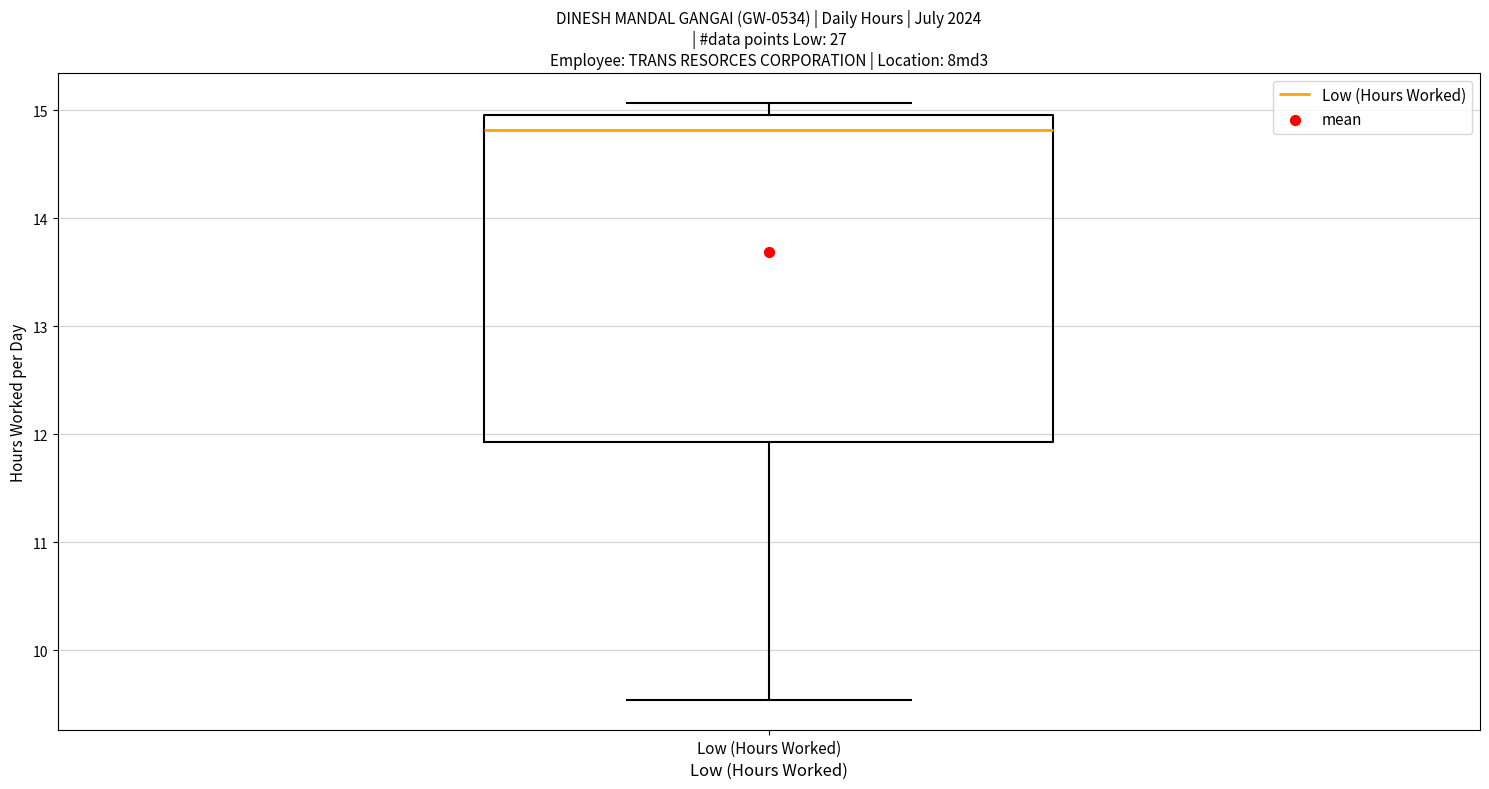

Read this box plot against the y-axis: the position of the median line, the range covered by the box, and the ends of both whiskers. The values are not printed on the chart, so give them approximately, as read against the axis.

median 14.8, box 11.9 to 15.0, whiskers 9.5 to 15.1